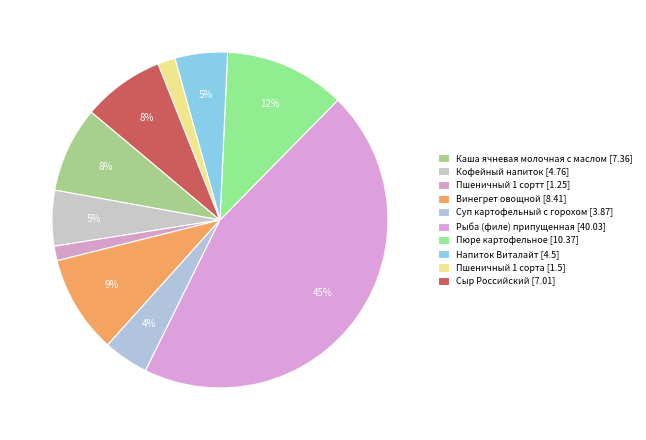

Which has a higher value, Каша ячневая молочная с маслом or Пшеничный 1 сортт?

Каша ячневая молочная с маслом